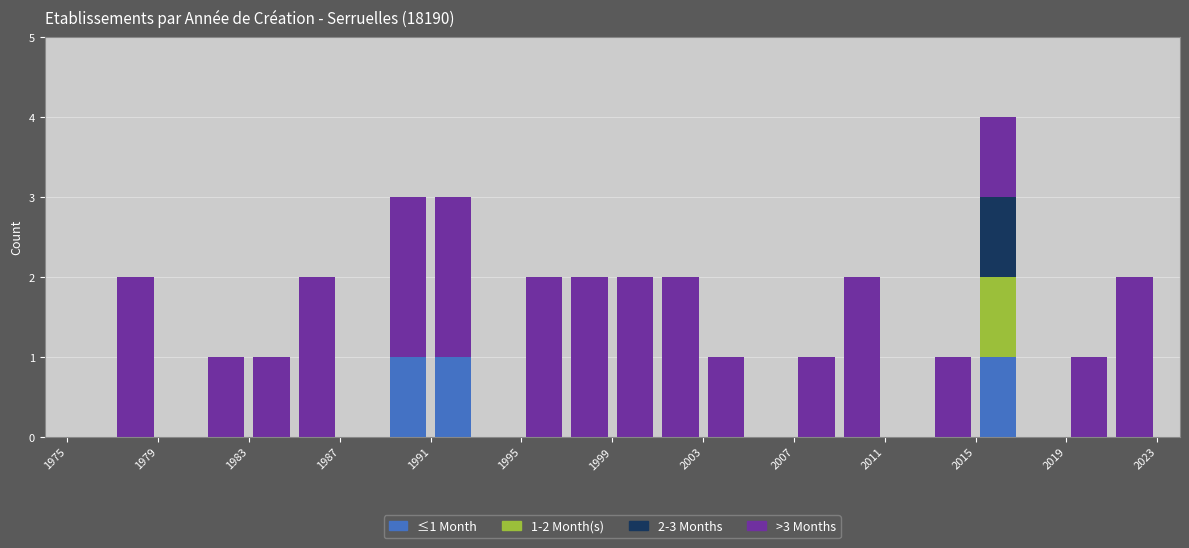

Which range on the x-axis has the tallest stacked bar (by total height)?

2015 to 2017